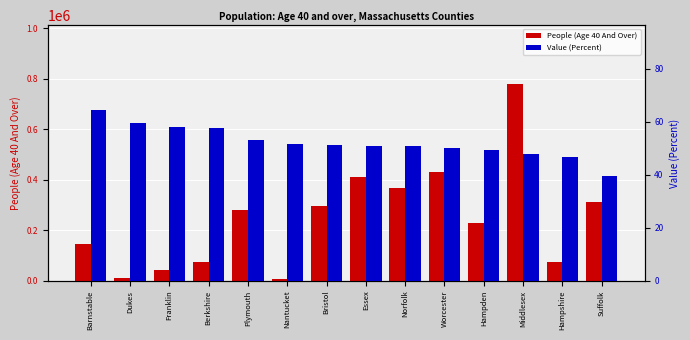

Reading left to right, extract all data points from this chart.

People (Age 40 And Over): Barnstable=146644.0	Dukes=12075.0	Franklin=41160.0	Berkshire=74373.0	Plymouth=279831.0	Nantucket=7131.0	Bristol=294649.0	Essex=410196.0	Norfolk=366967.0	Worcester=430151.0	Hampden=229806.0	Middlesex=777980.0	Hampshire=75585.0	Suffolk=312689.0
Value (Percent): Barnstable=64.3	Dukes=59.6	Franklin=57.9	Berkshire=57.6	Plymouth=53.0	Nantucket=51.7	Bristol=51.1	Essex=51.0	Norfolk=50.9	Worcester=50.2	Hampden=49.3	Middlesex=47.9	Hampshire=46.7	Suffolk=39.4